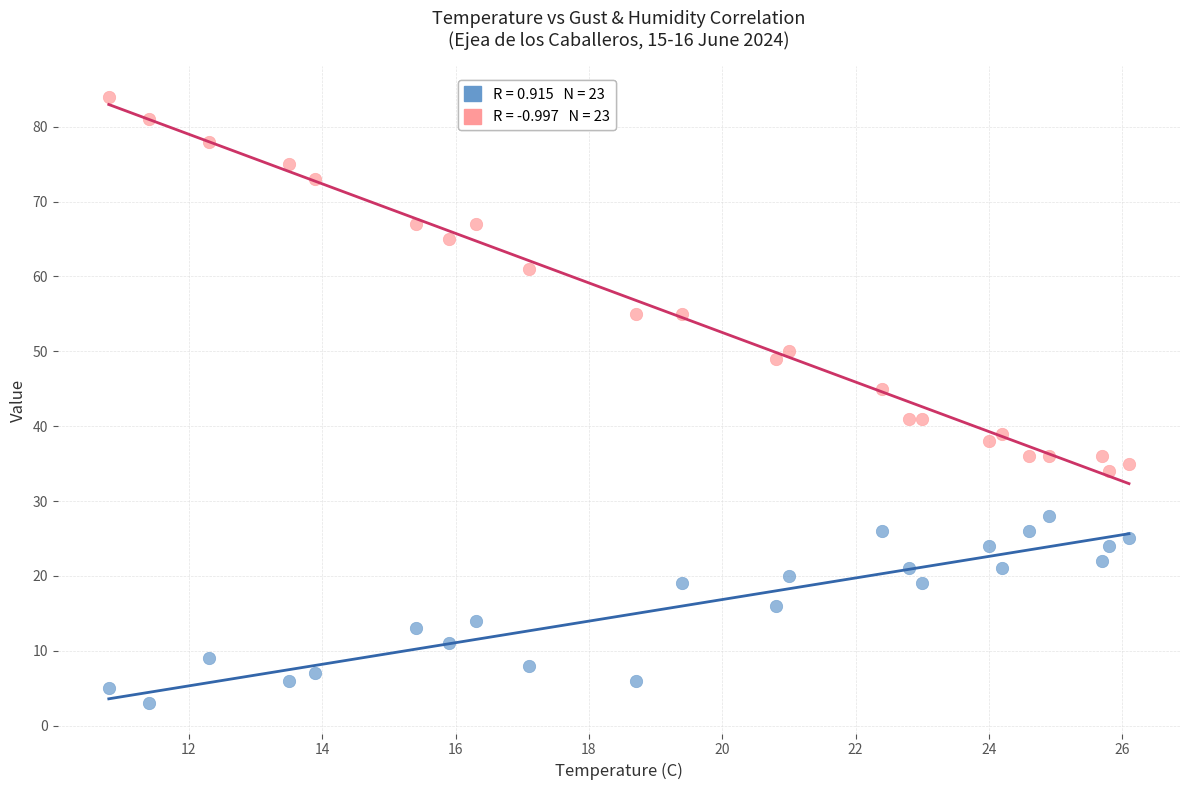

How many data points are displayed?

46